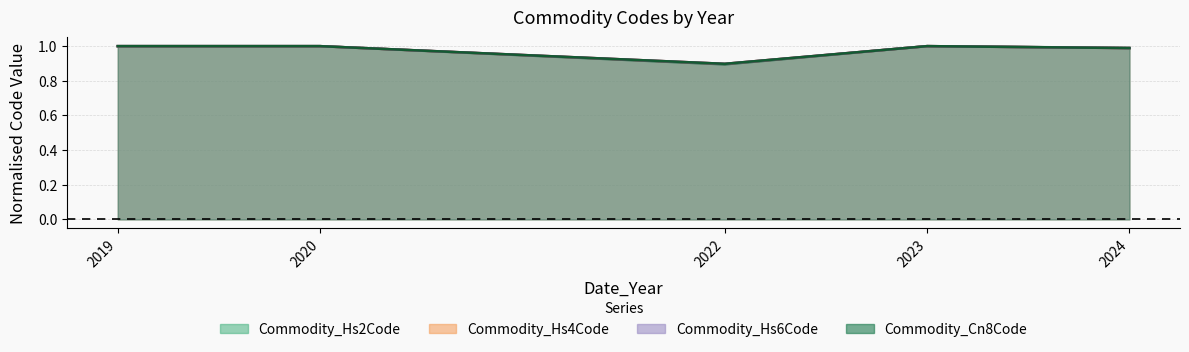

At which label is Commodity_Hs2Code closest to 0?

2022